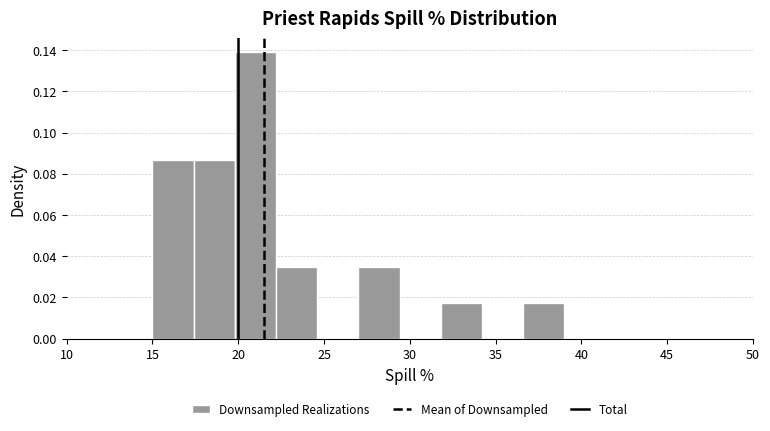

How tall is the bar that spans 27.0 to 29.4 on the x-axis? Neither the bar edges nor the heights are printed on the chart, so give them approximately, as read against the axes.

0.034